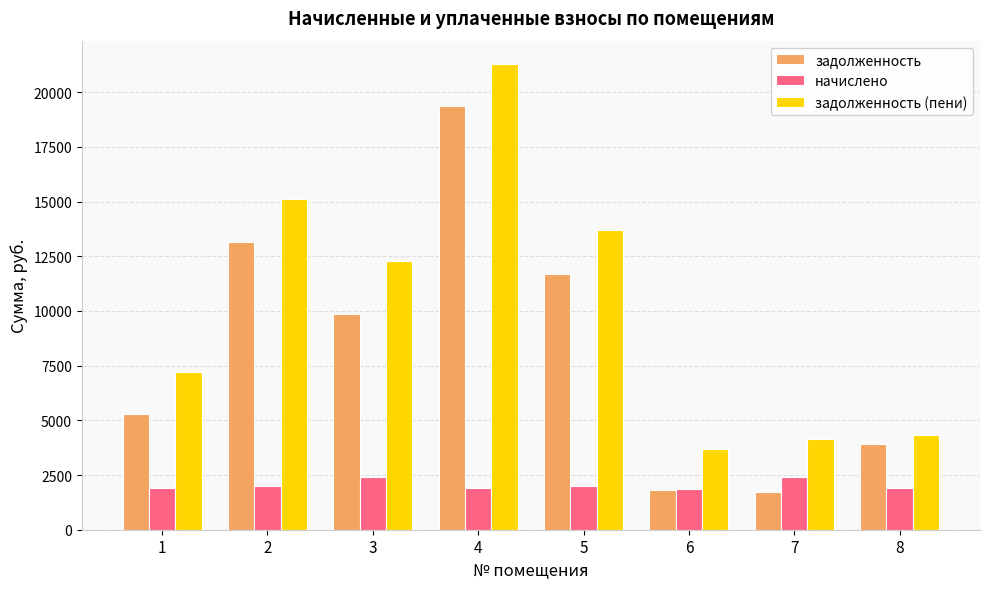

At how many categories does at least one series exceed 2104?

8